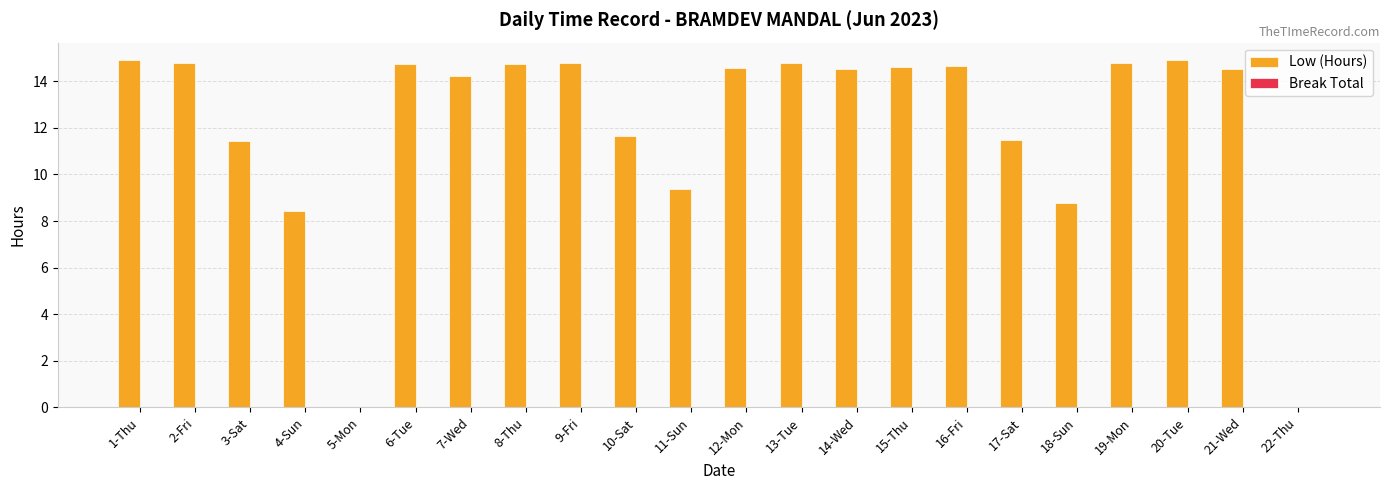

What is the sum of the values at 19-Mon and 7-Wed?

29.0